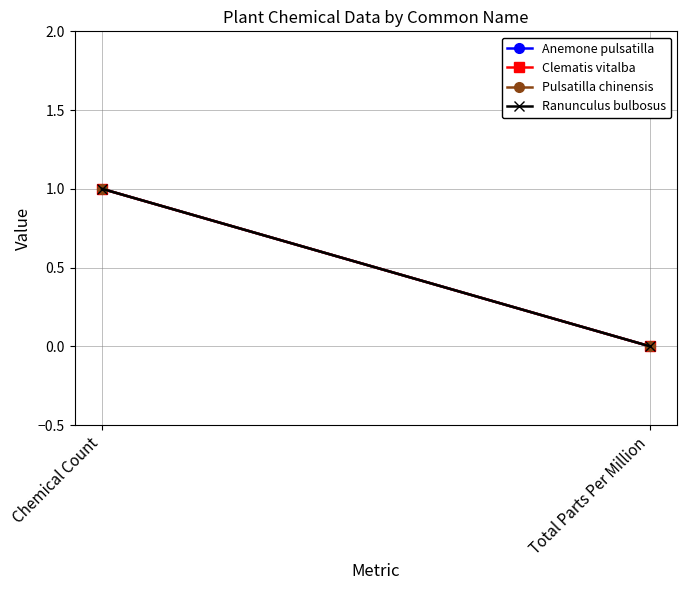

What is the difference between the Ranunculus bulbosus values at Chemical Count and Total Parts Per Million?

1